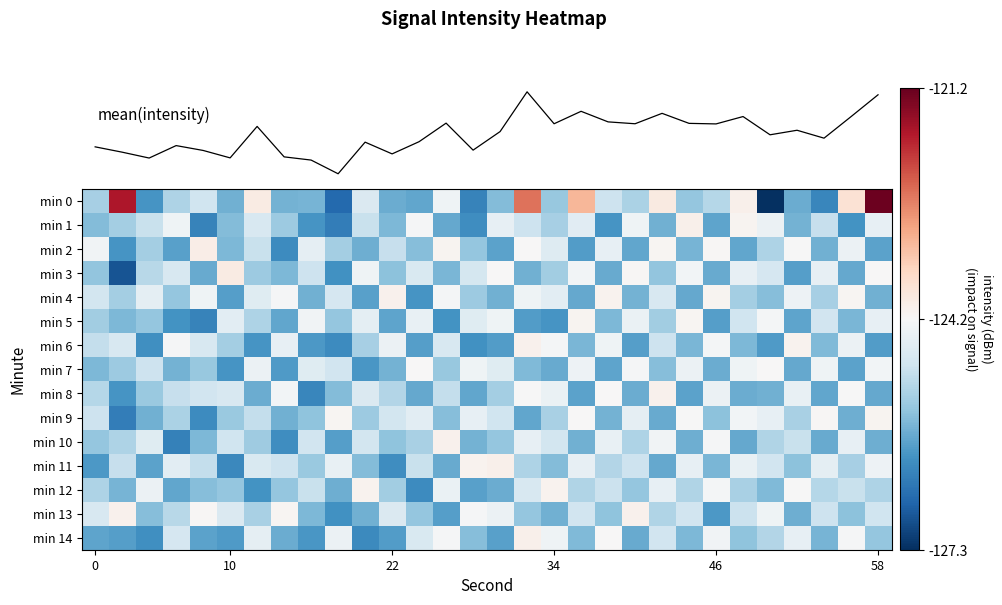

What is the sum of all min 8 values?

-3755.6